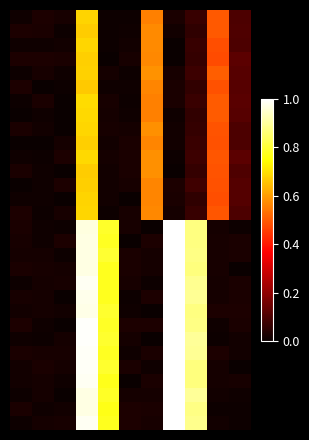

What is the maximum value shown in the chart?

1.0